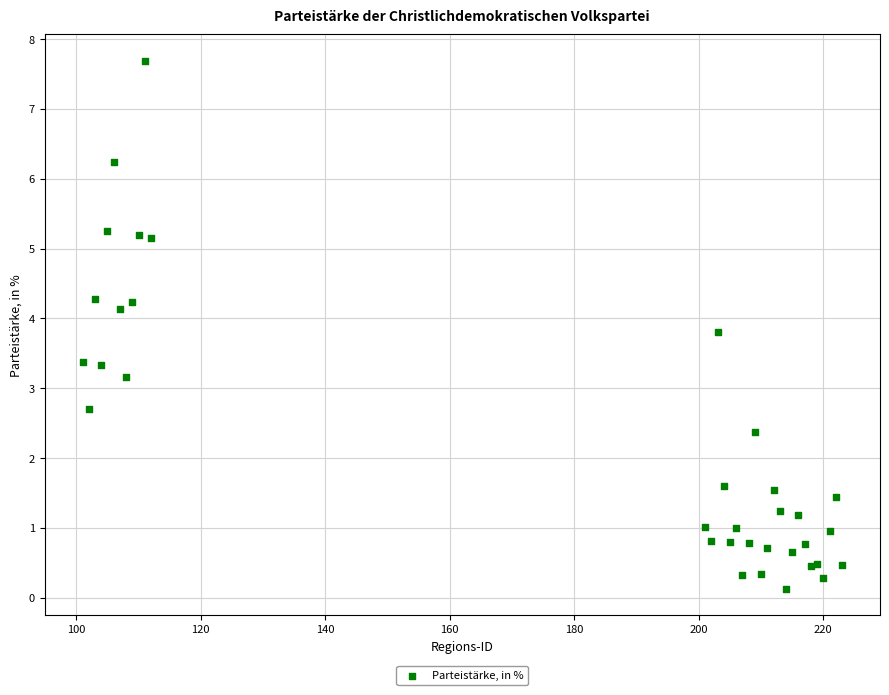

What Y value in the scatter plot is closest to 3?

3.2